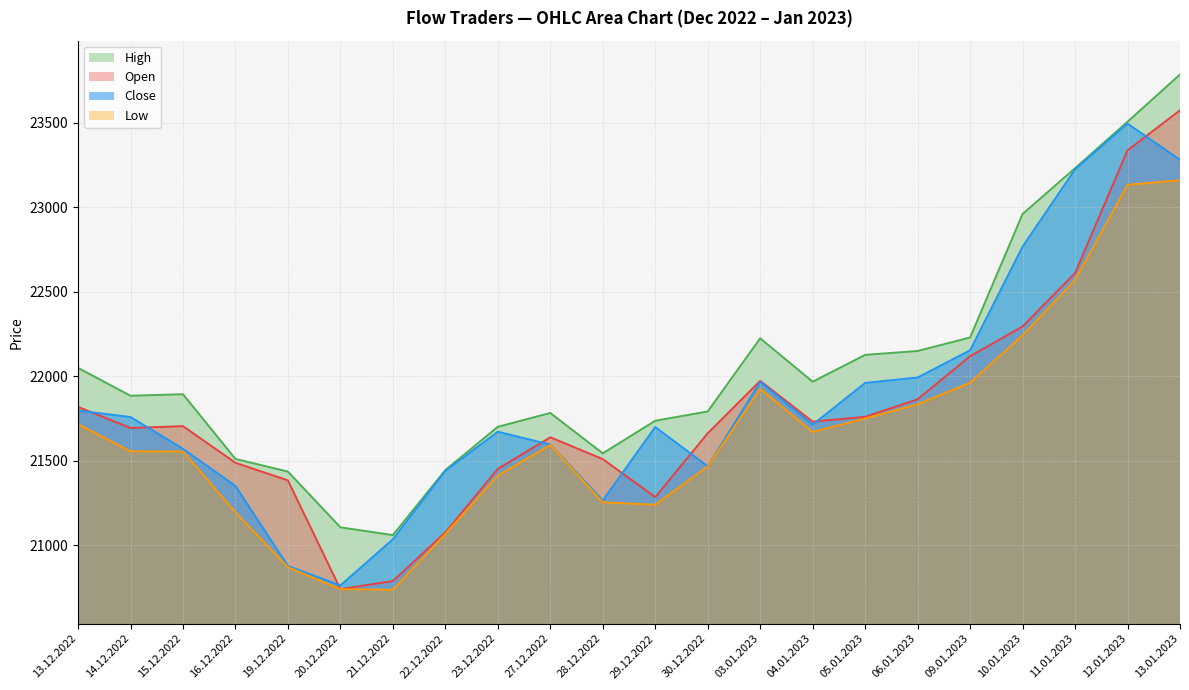

Which category has the highest value in the High series?

13.01.2023